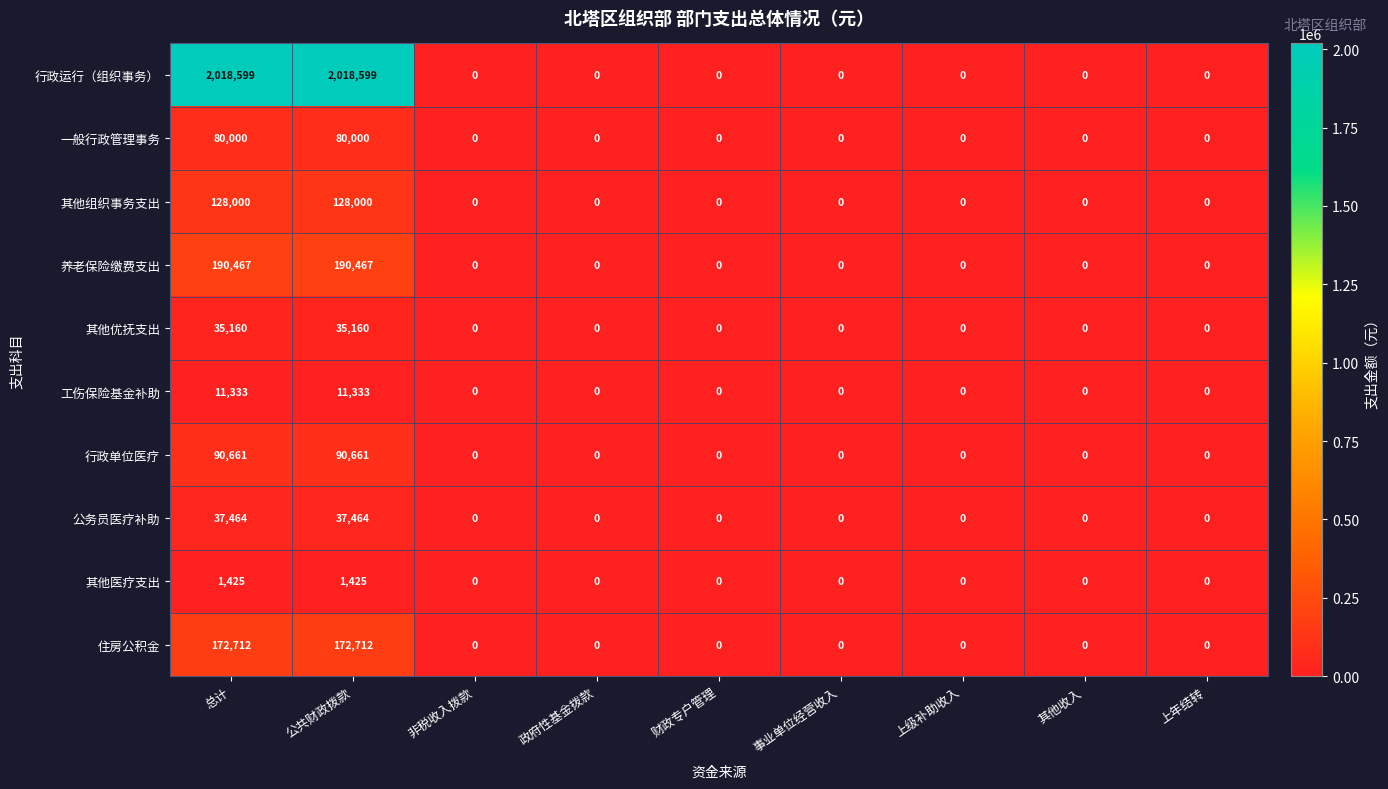

The value of 其他组织事务支出 at 总计 is 57324. True or false?

False